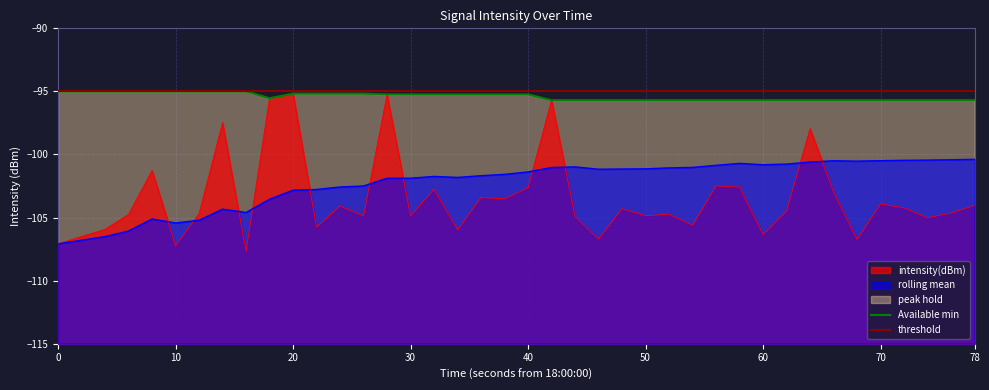

Between 10 and 20, which is larger?

20